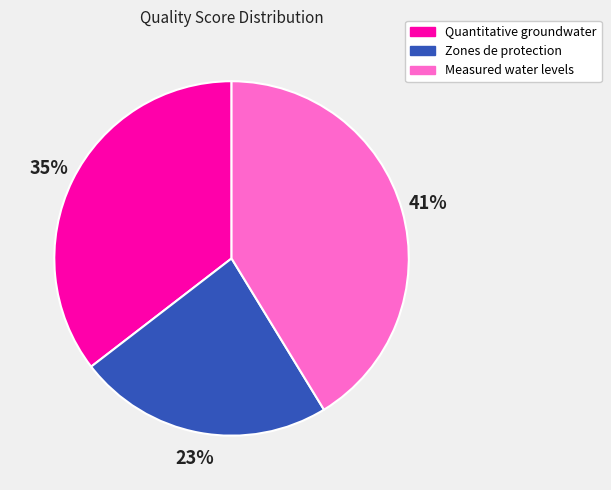

Does any single category account for the majority?

No